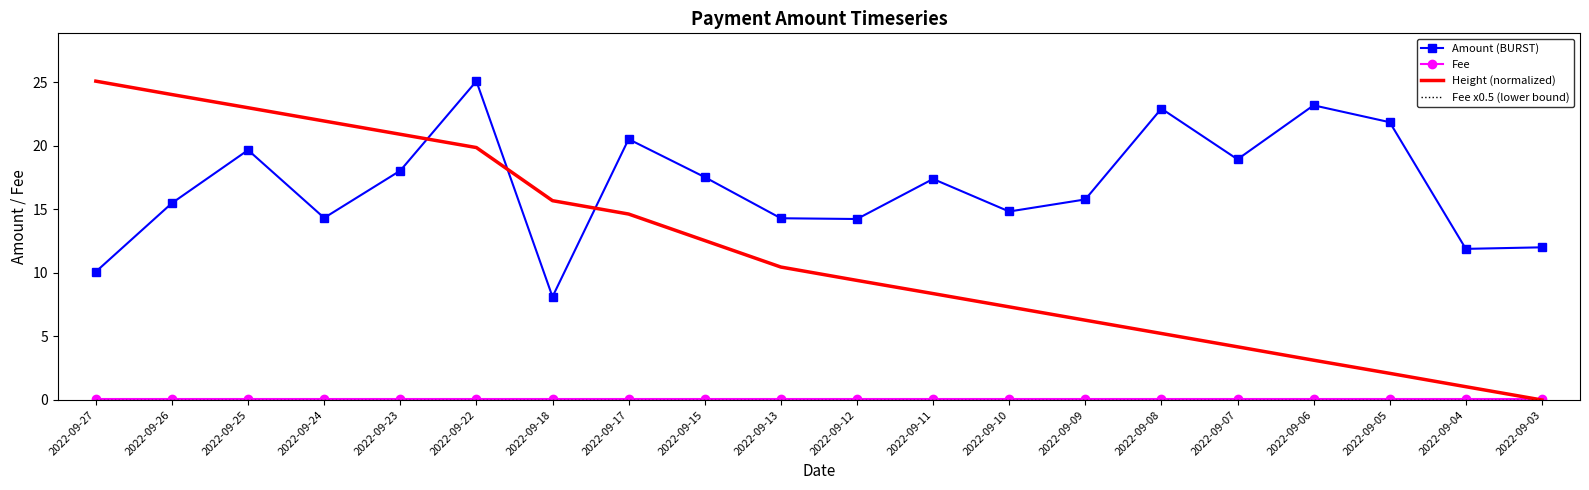

Is the value of Amount (BURST) at 2022-09-26 greater than the value of Height (normalized) at 2022-09-13?

Yes